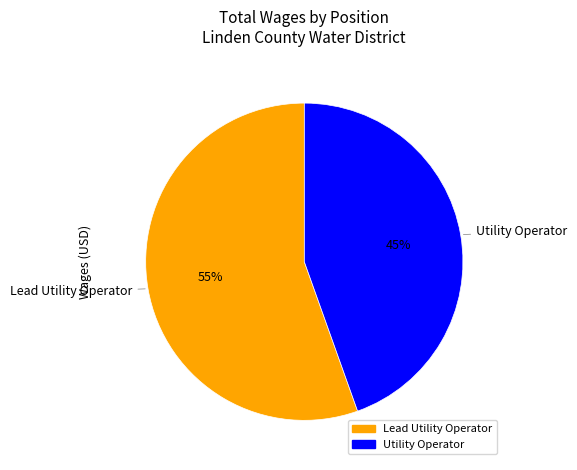

True or false: Utility Operator accounts for 54% of the total.

False